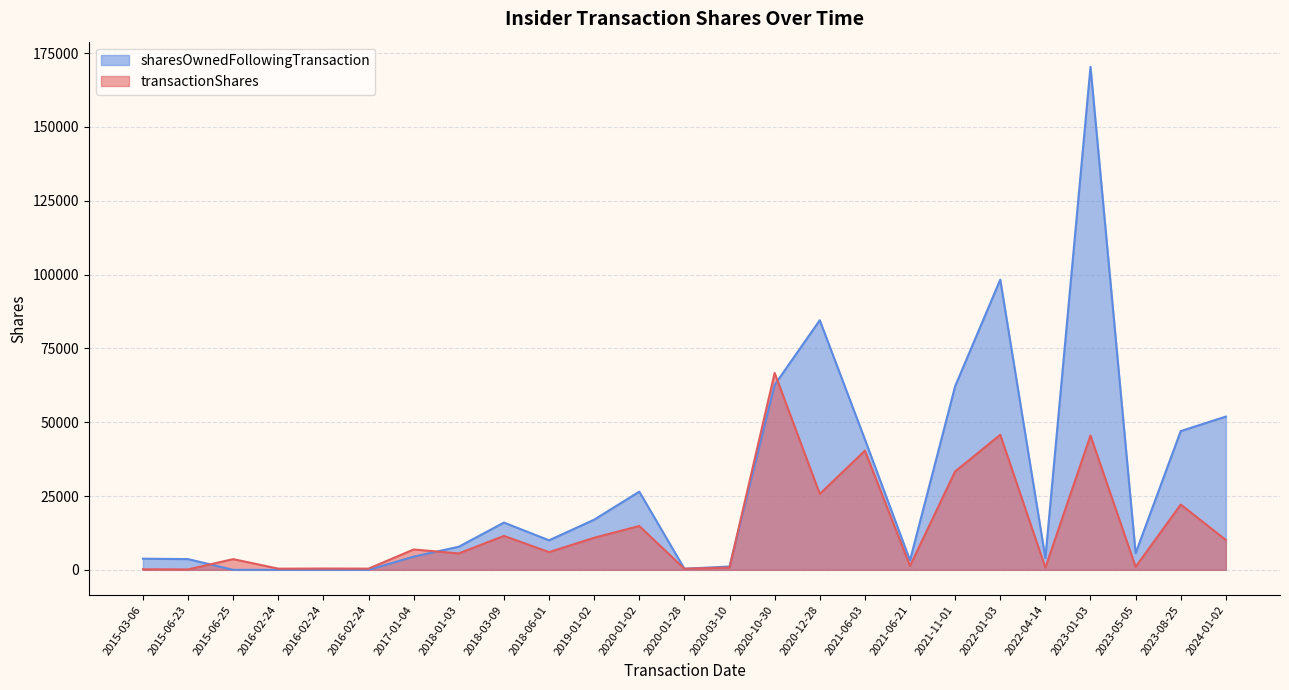

What is the sum of all sharesOwnedFollowingTransaction values?

724494